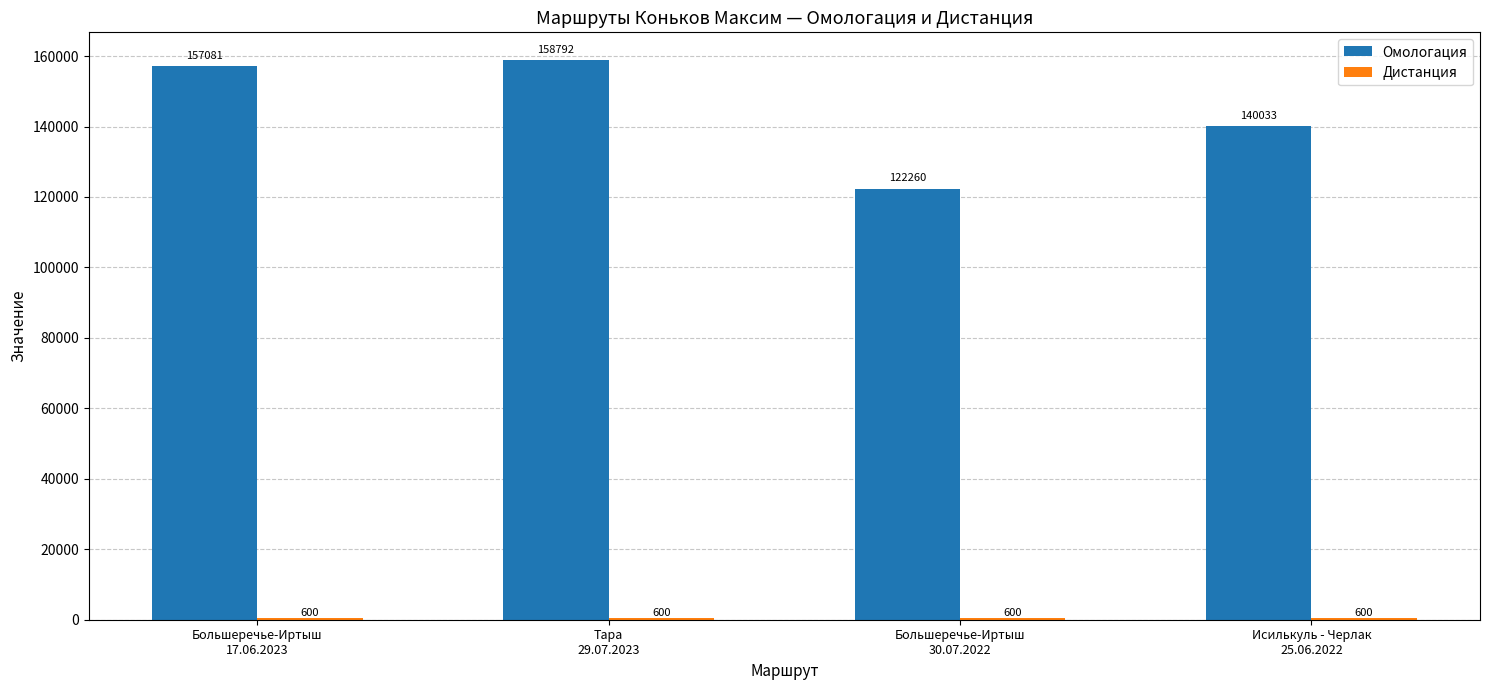

What is the difference between the maximum and minimum values in the Омологация series?

36532